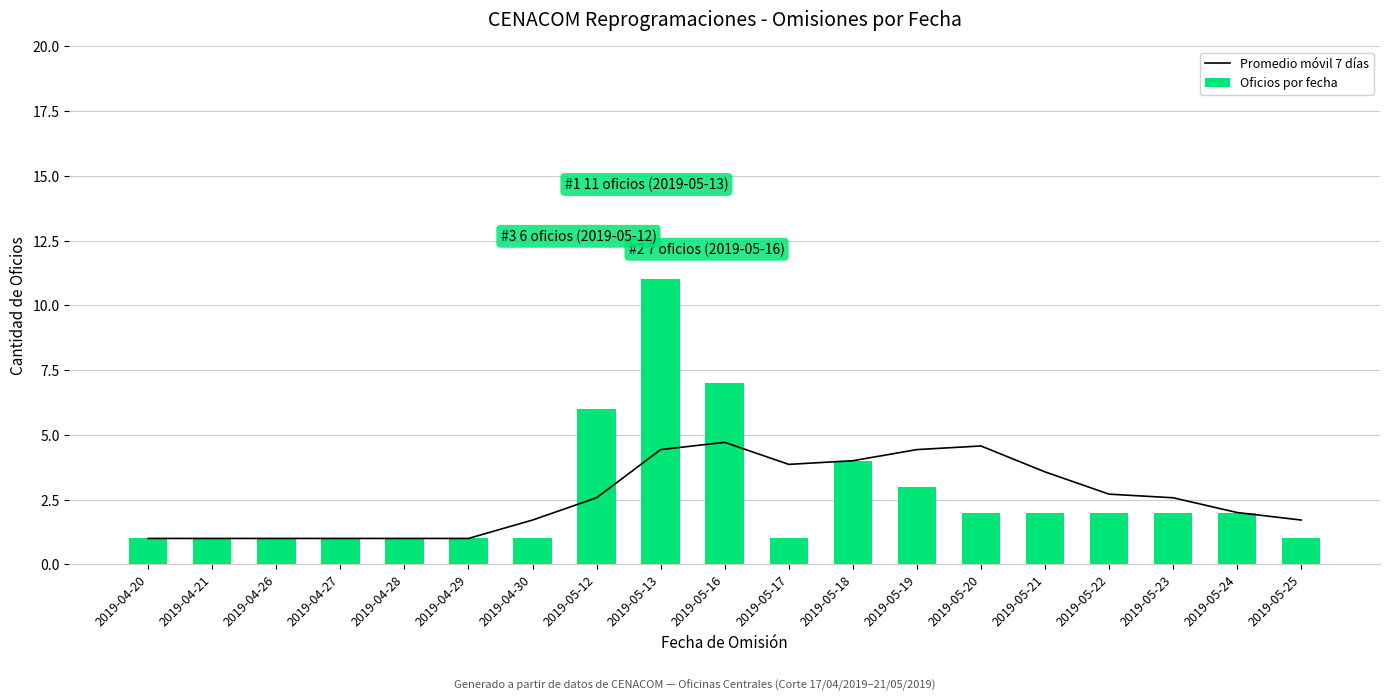

List the series in order of their overall mean, highest first.

Oficios por fecha, Promedio móvil 7 días